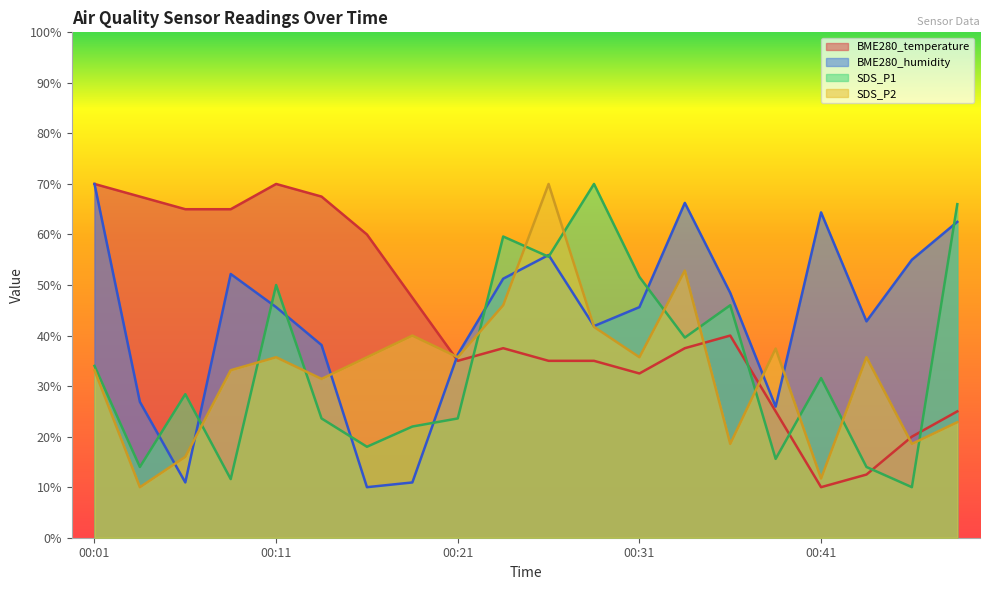

What is the sum of the BME280_temperature values at 00:49 and 00:16?

85.0